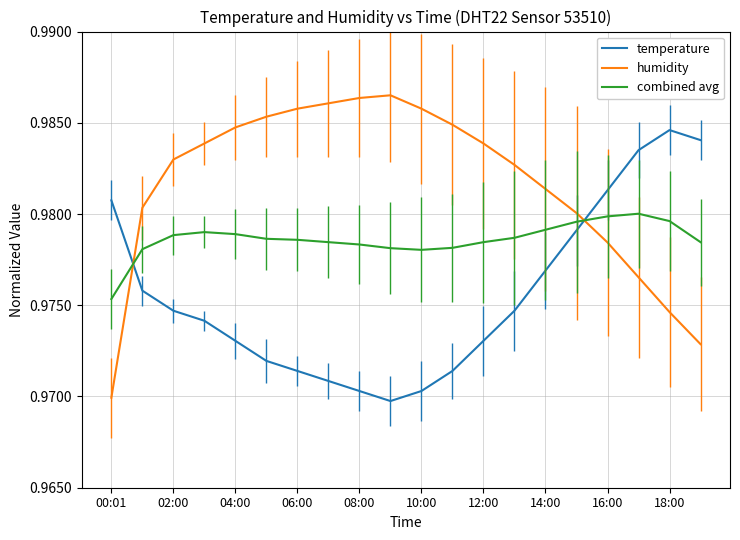

After their last crossing, which series has the higher values: humidity or combined avg?

combined avg